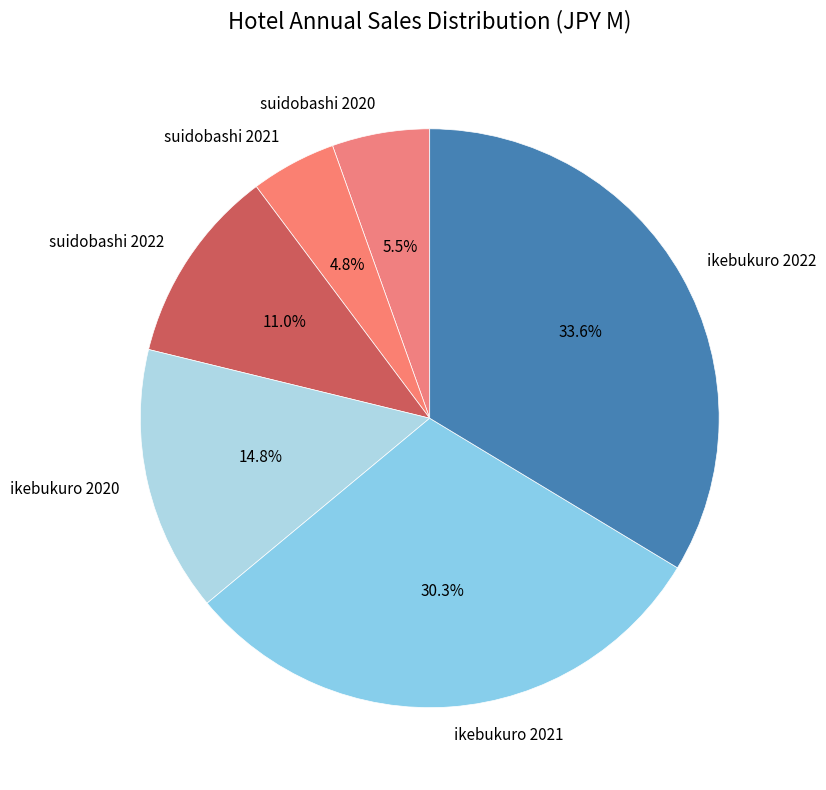

Is suidobashi 2021 the majority of the pie?

No